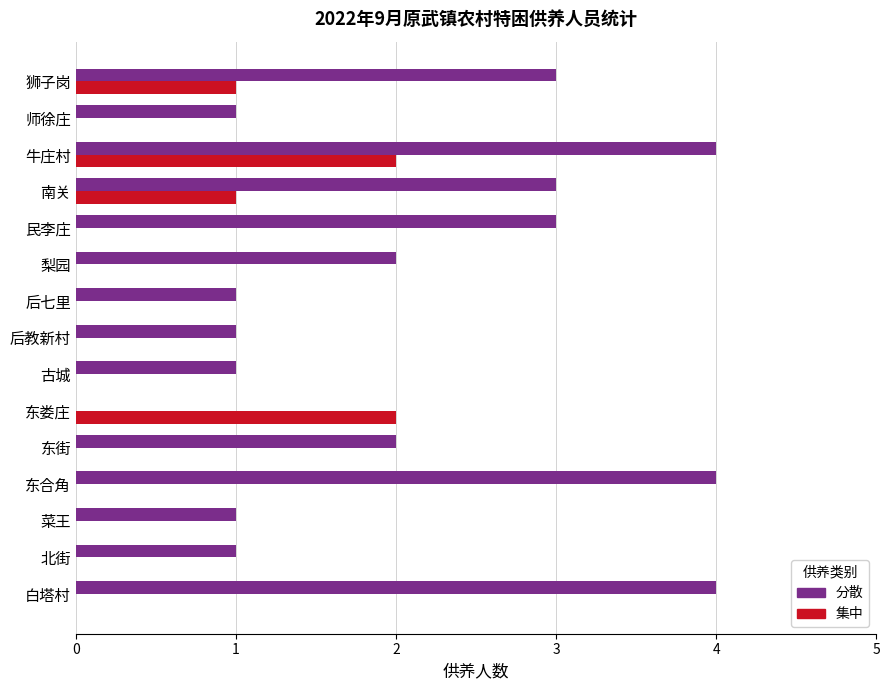

True or false: 集中 has a value of 1 at 后教新村.

False